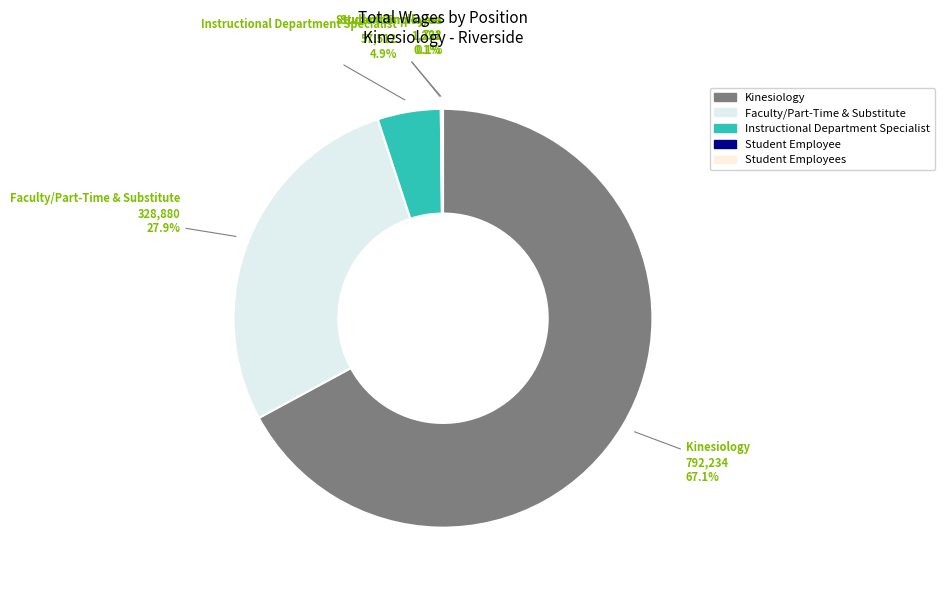

What is the majority slice?

Kinesiology